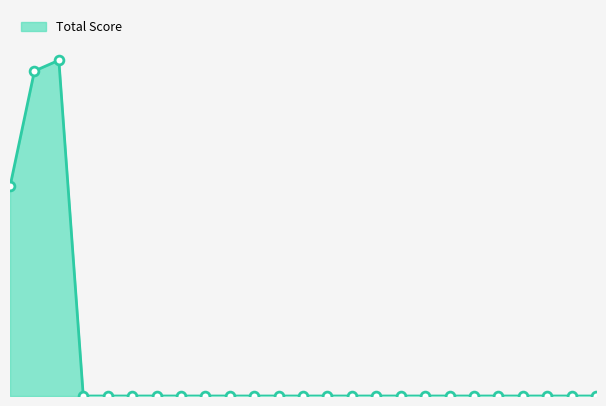

Is this an area chart (filled region under the line)?

Yes